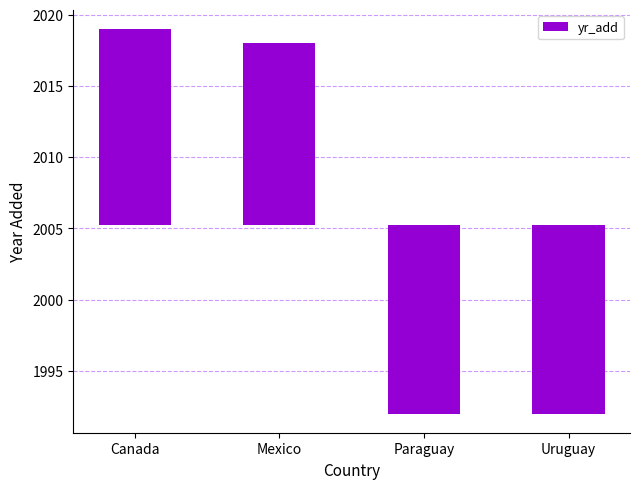

Reading left to right, extract all data points from this chart.

Canada=13.8	Mexico=12.8	Paraguay=-13.2	Uruguay=-13.2